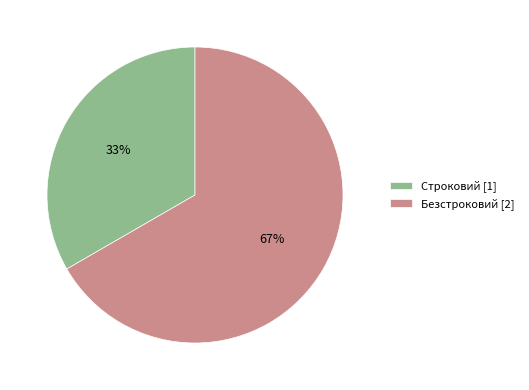

Does Строковий account for over 50% of the chart?

No